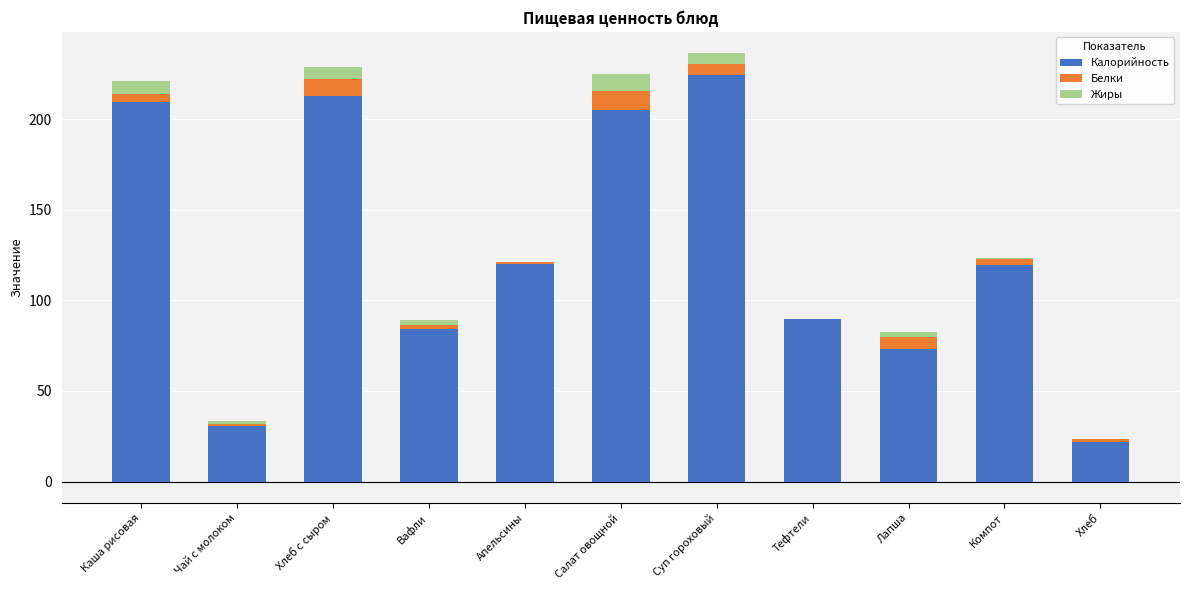

What is the sum of the Калорийность values at Тефтели and Салат овощной?

294.7